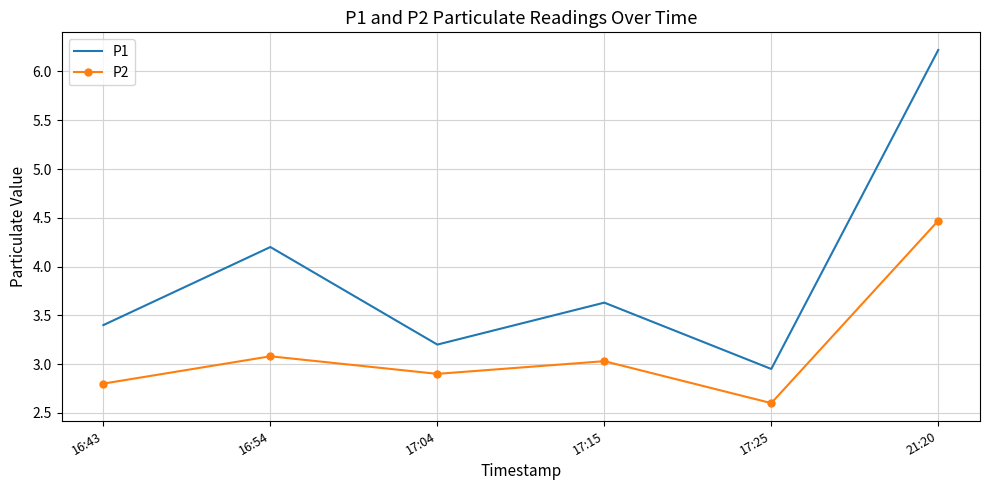

What are all the series names shown in the legend?

P1, P2